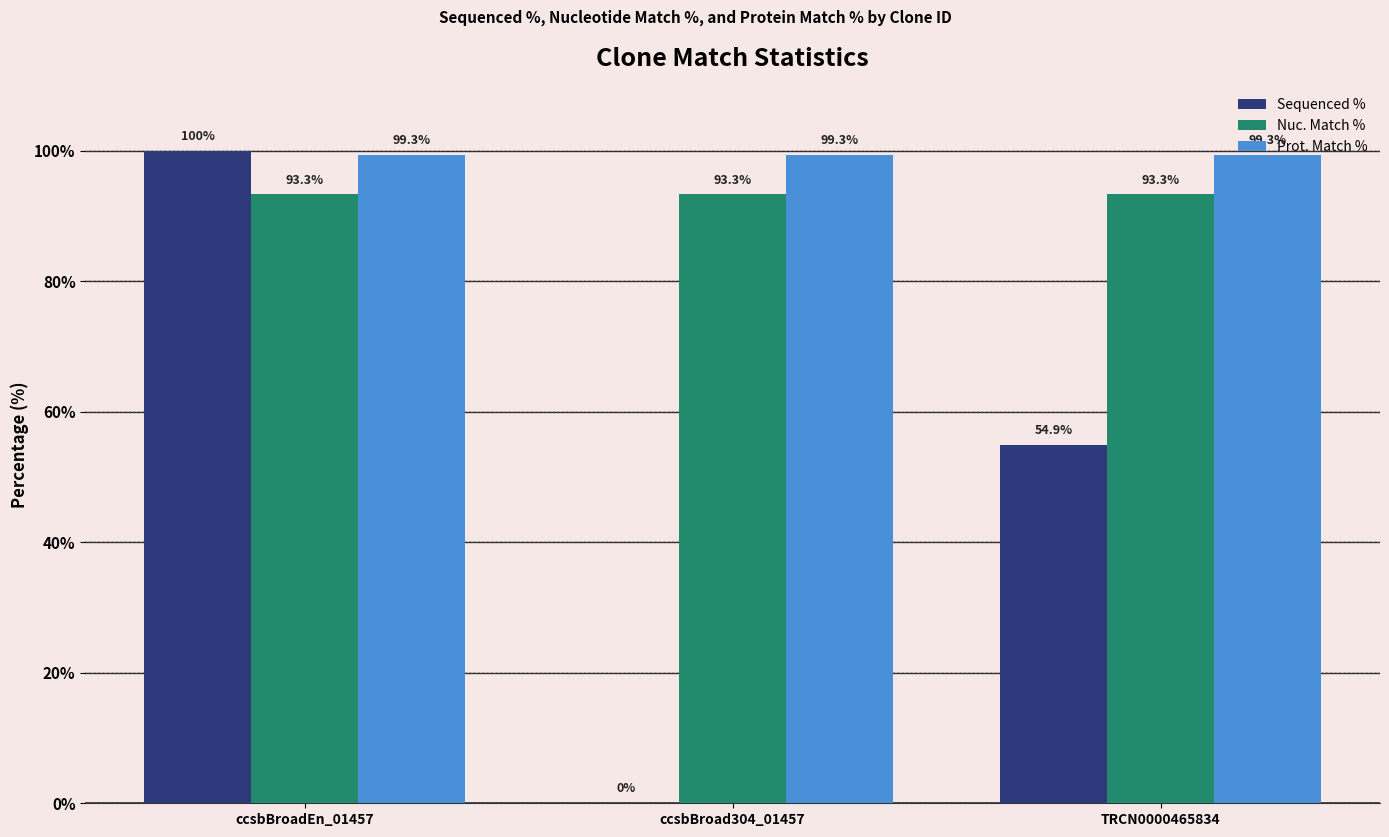

How many distinct data groups are displayed?

3